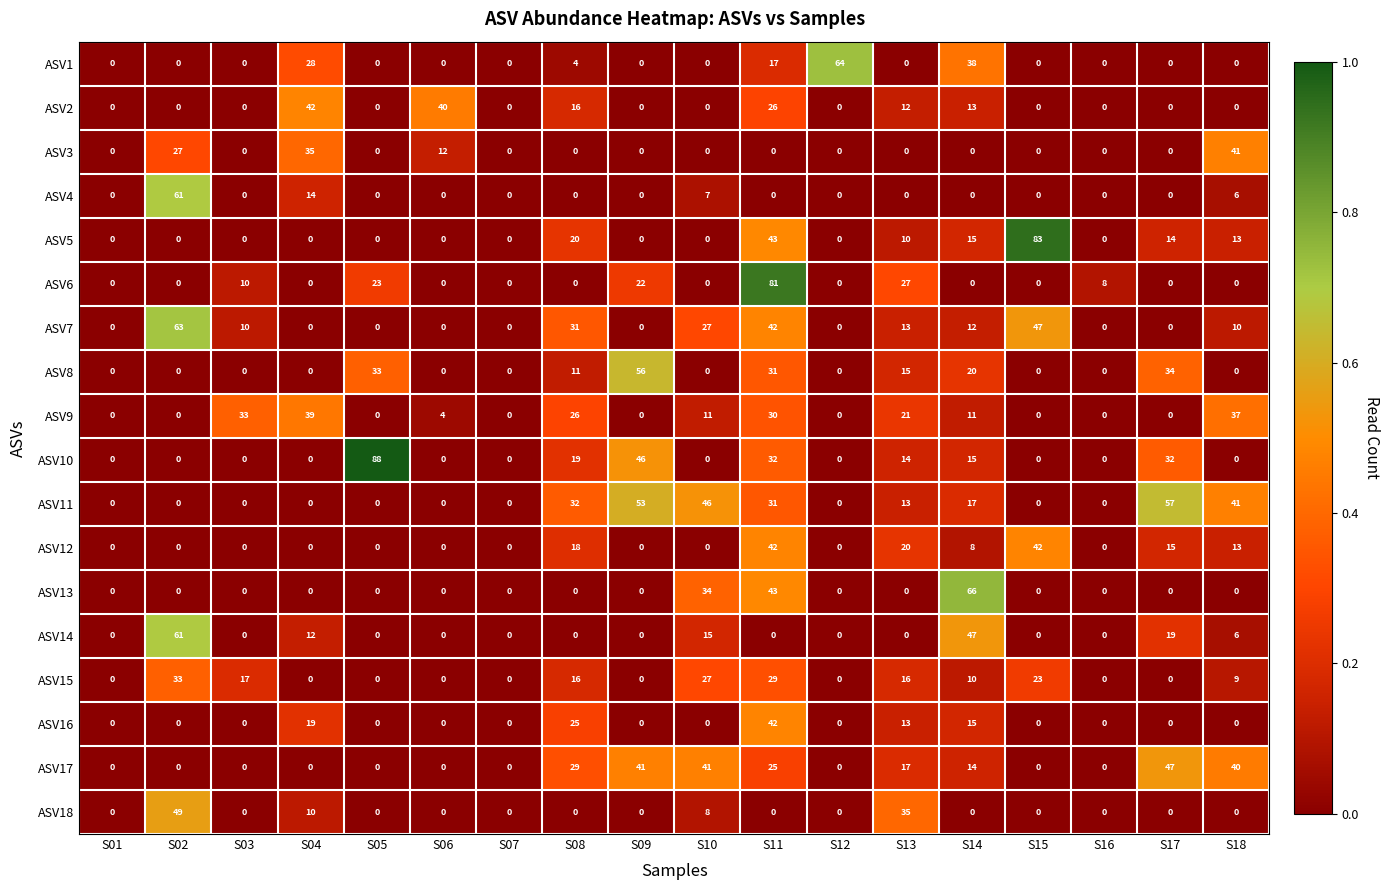

The ASV18 series shows 16 at S04. True or false?

False